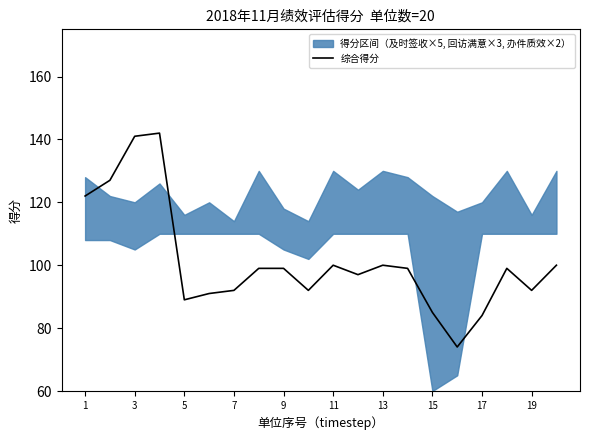

Is it true that 综合得分 equals 100 at 13?

True